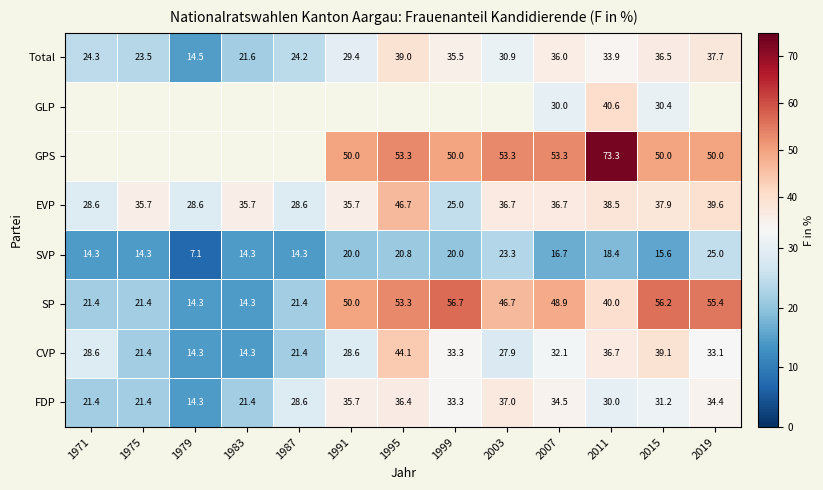

The value of CVP at 2015 is 15.9. True or false?

False